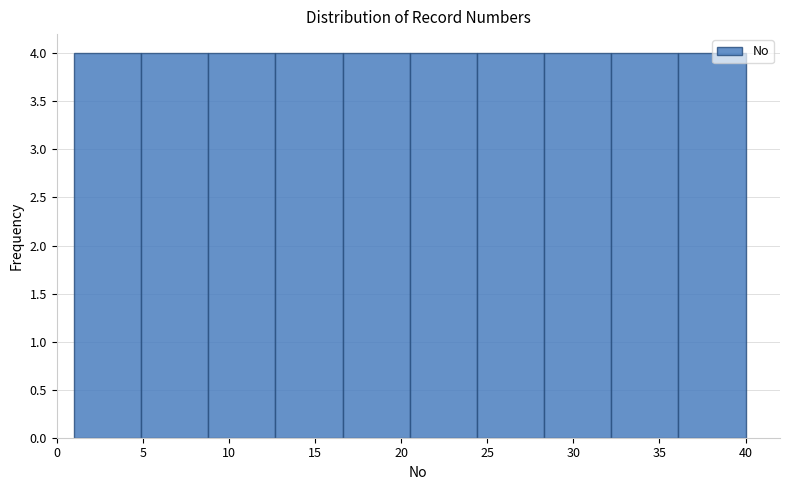

Reading left to right, transcribe this chart: for each bar, give the range it covers on the x-axis and its height. Neither the bar edges nor the heights are printed on the chart, so give them approximately, as read against the axes.

1.0 to 4.9: 4
4.9 to 8.8: 4
8.8 to 12.7: 4
12.7 to 16.6: 4
16.6 to 20.5: 4
20.5 to 24.4: 4
24.4 to 28.3: 4
28.3 to 32.2: 4
32.2 to 36.1: 4
36.1 to 40.0: 4